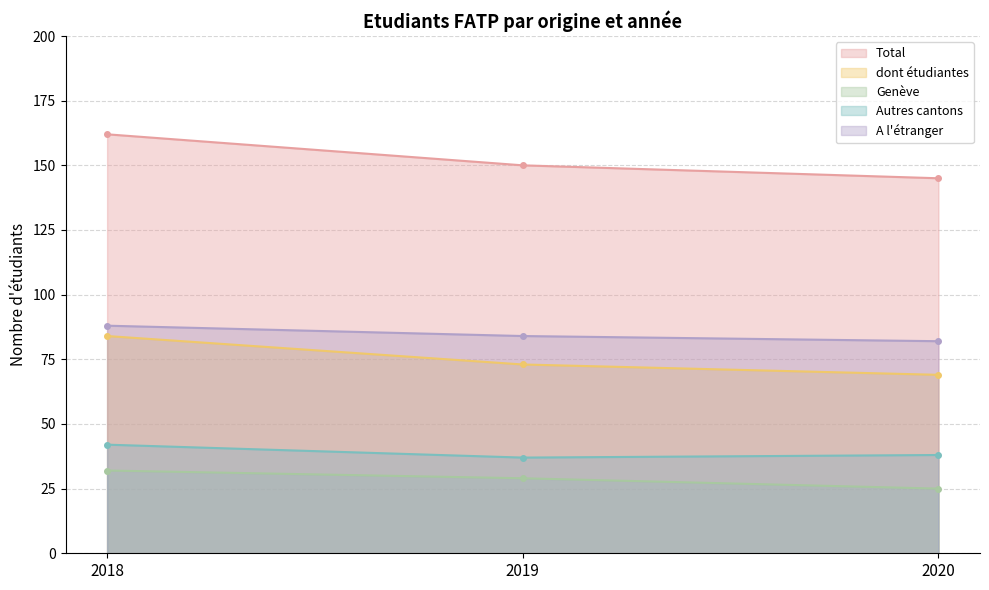

Which series changed the most between 2019 and 2020?

Total